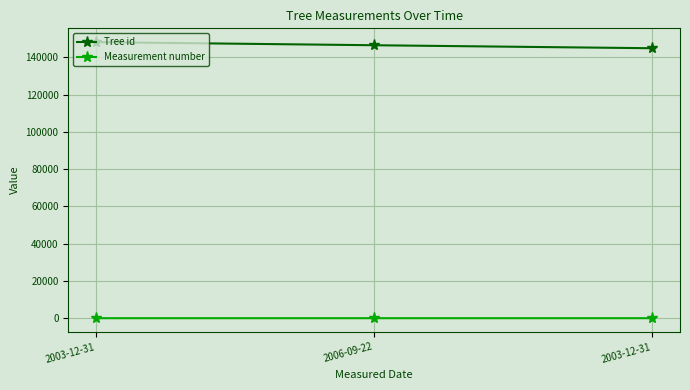

At which category is the sum across all series the highest?

2003-12-31